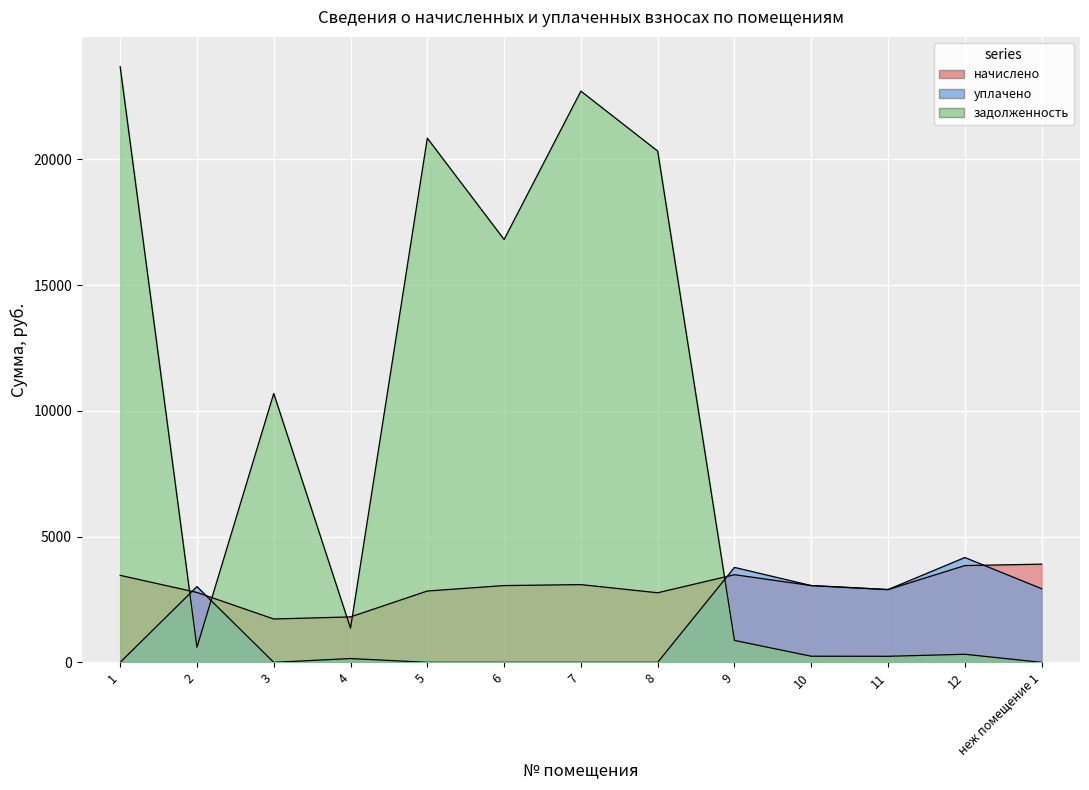

Is the value of задолженность at 6 greater than the value of начислено at 12?

Yes